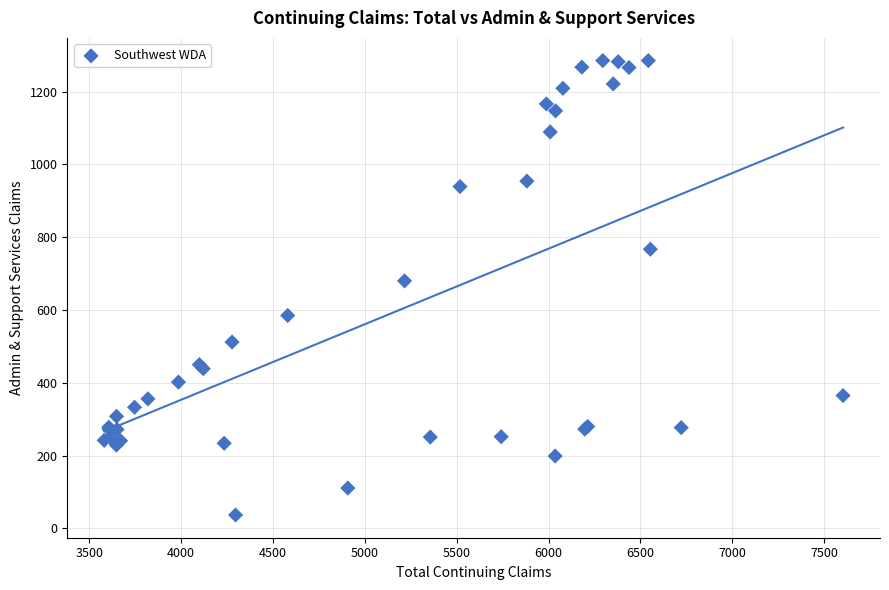

What Y value in the scatter plot is closest to 661?

680